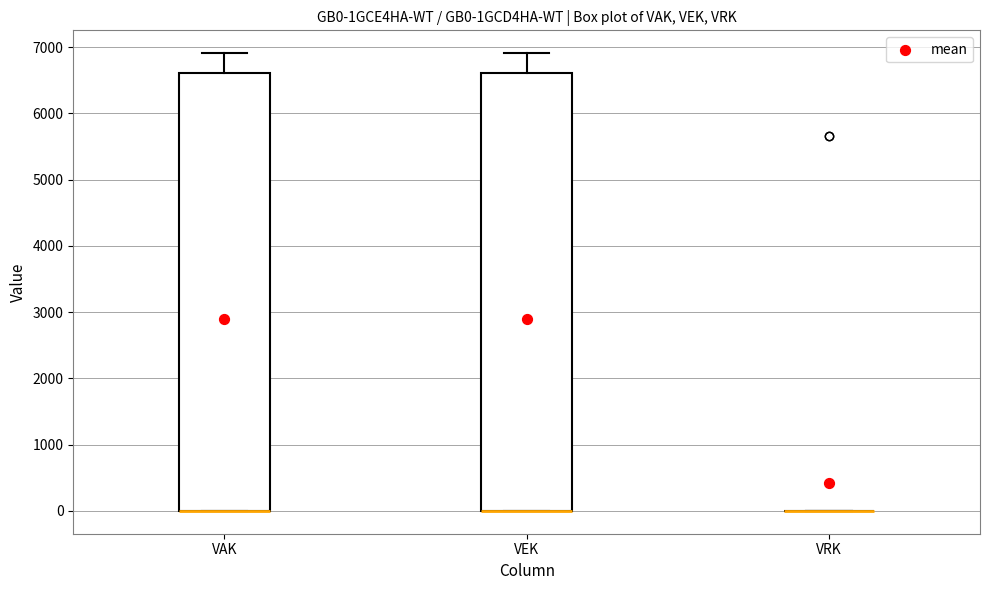

Where does the upper whisker of the box for VEK end on the y-axis? The values are not printed on the chart, so give them approximately, as read against the axis.

6900